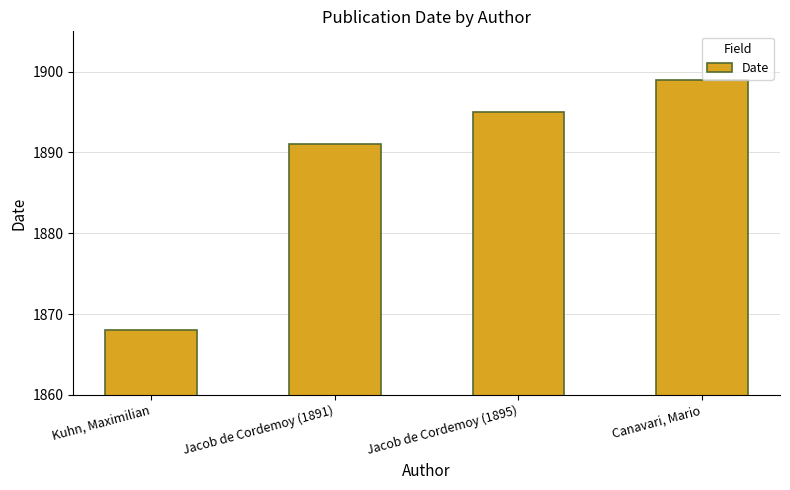

What is the minimum value shown in the chart?

1868